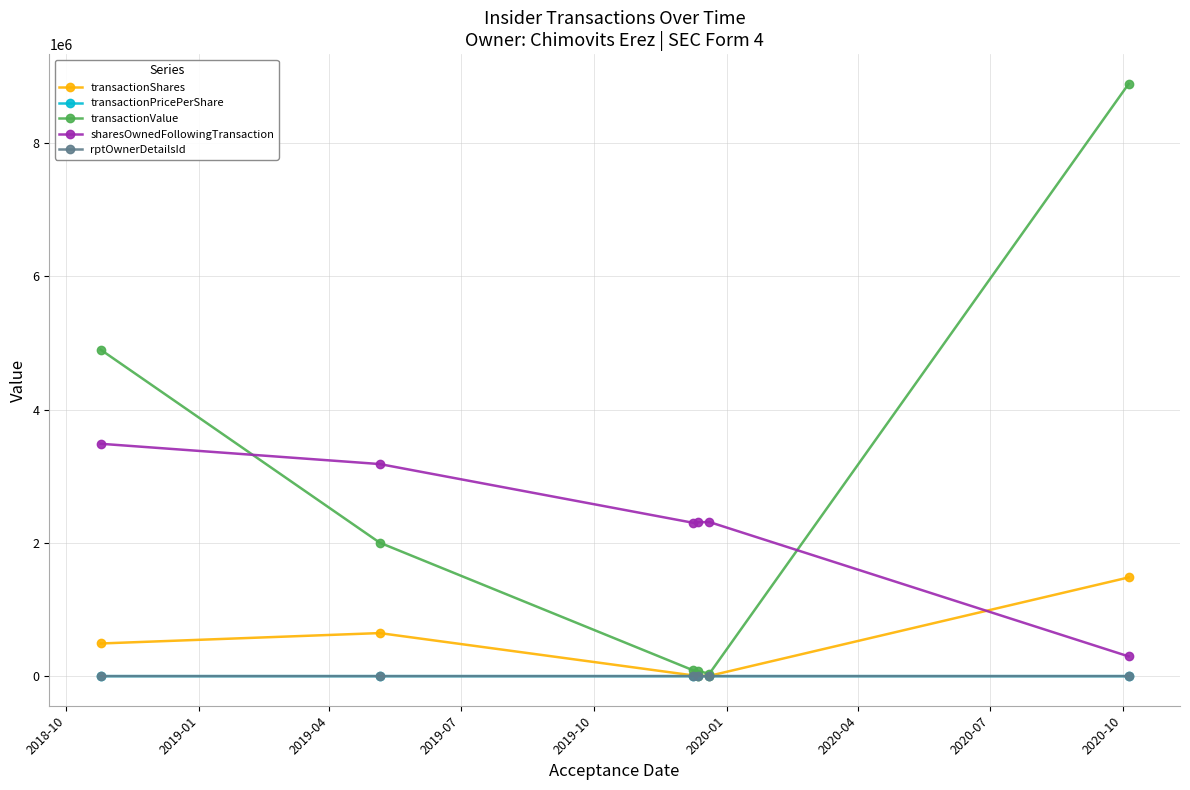

How many times do sharesOwnedFollowingTransaction and transactionShares cross each other?

1